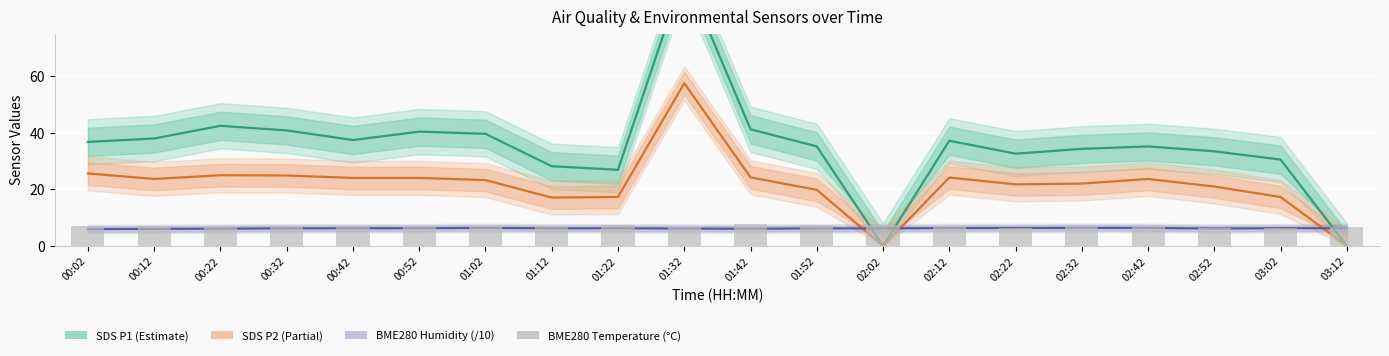

Which series has the widest spread of values?

SDS P1 (Estimate)